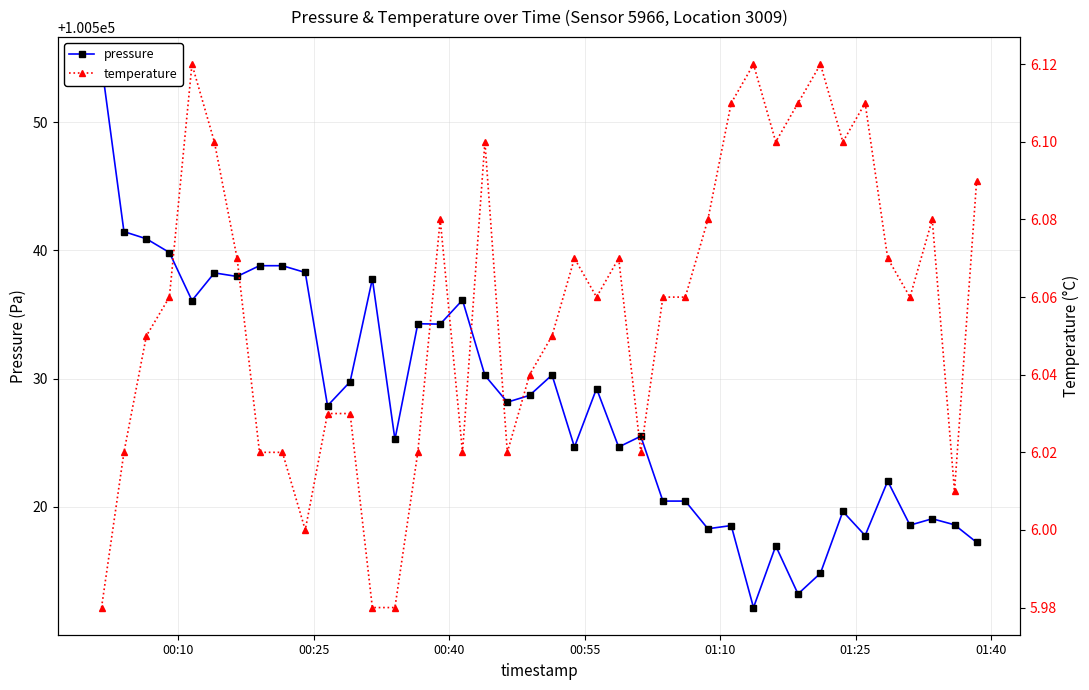

Is this an area chart (filled region under the line)?

No